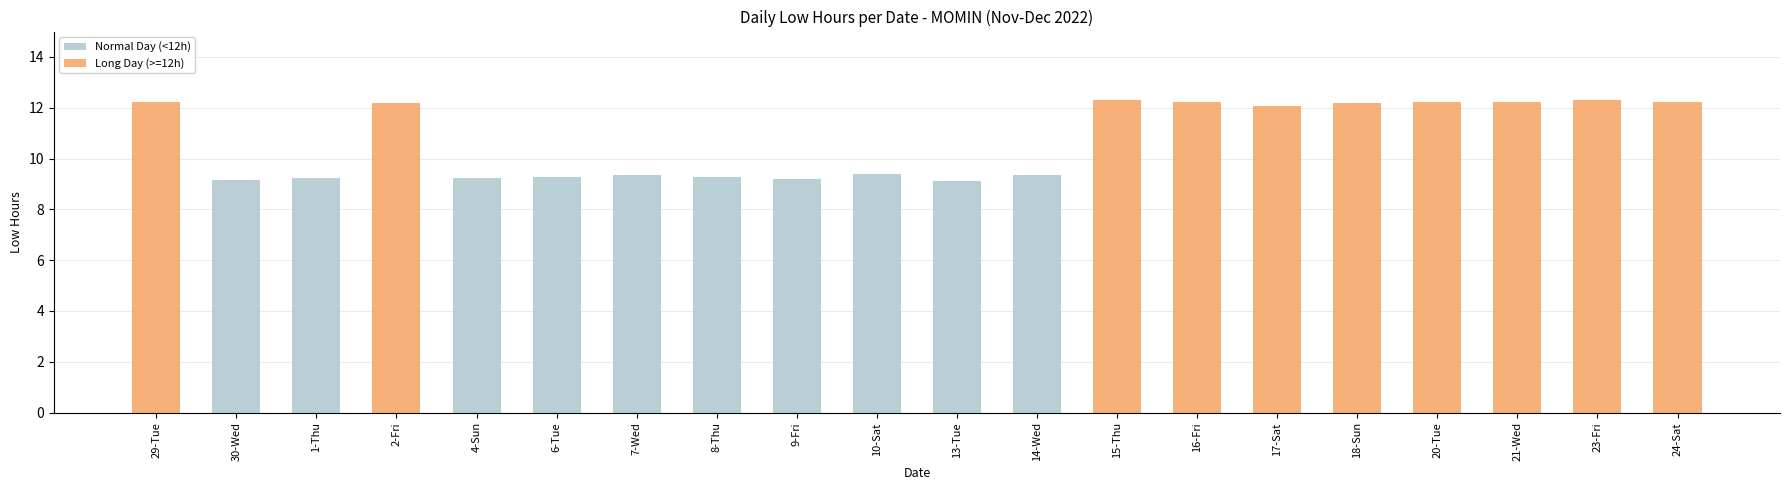

What is the label of the 4th bar from the right?

20-Tue